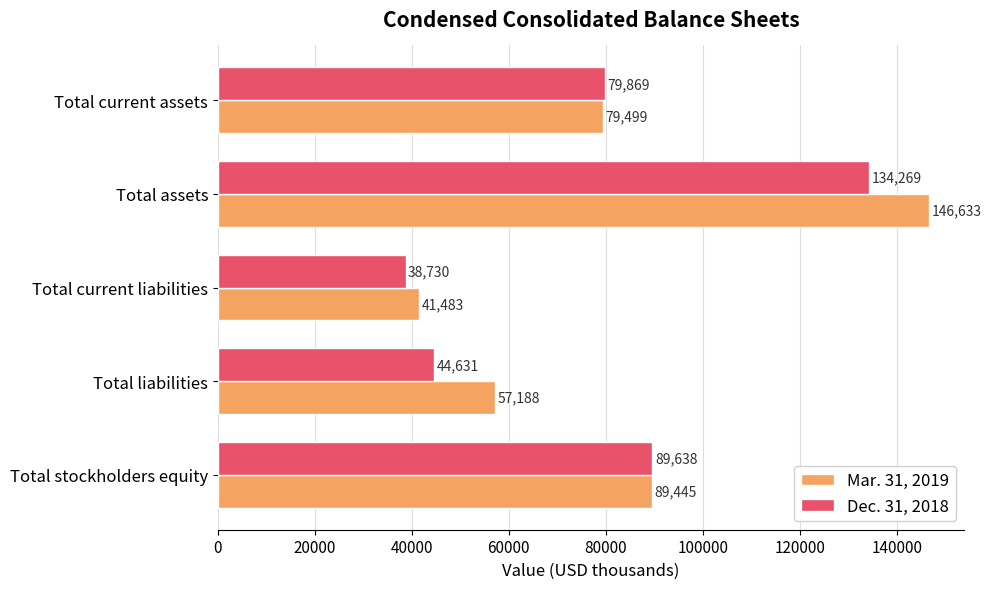

What is the spread (max minus min) of values at Total assets?

12364